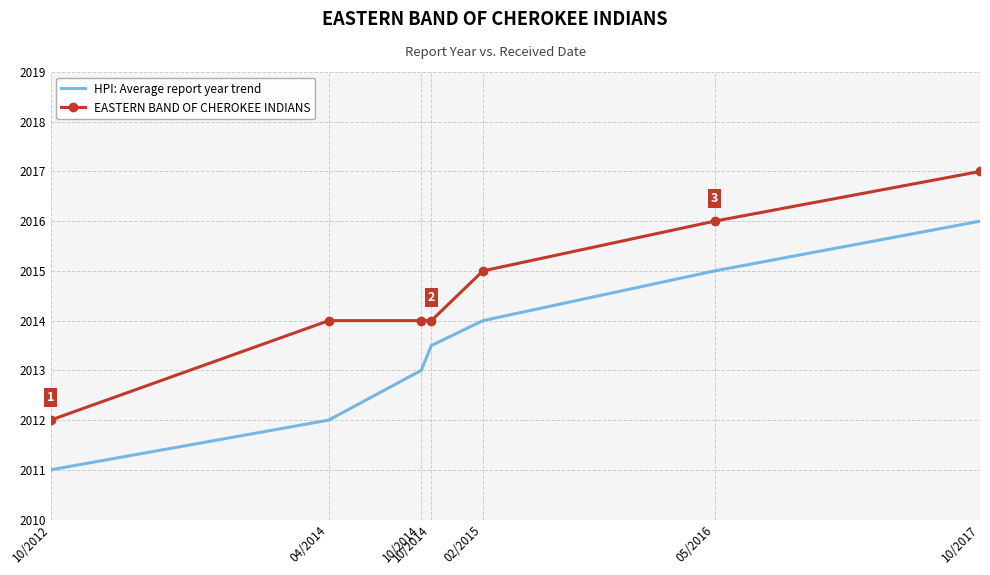

Which has a higher value, 10/2012 or 10/2014?

10/2014